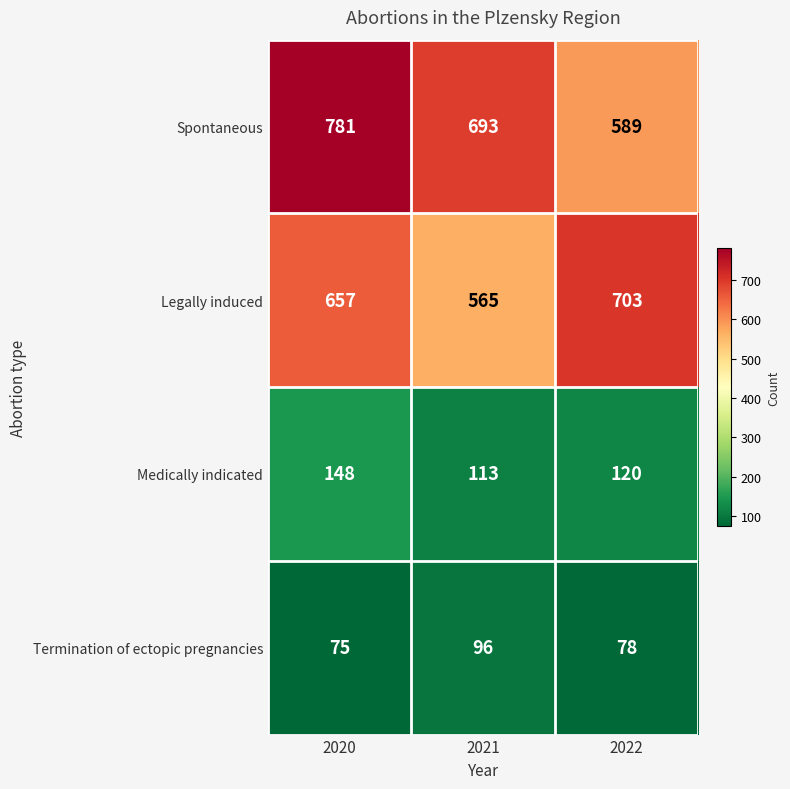

The value of Medically indicated at 2021 is 170. True or false?

False